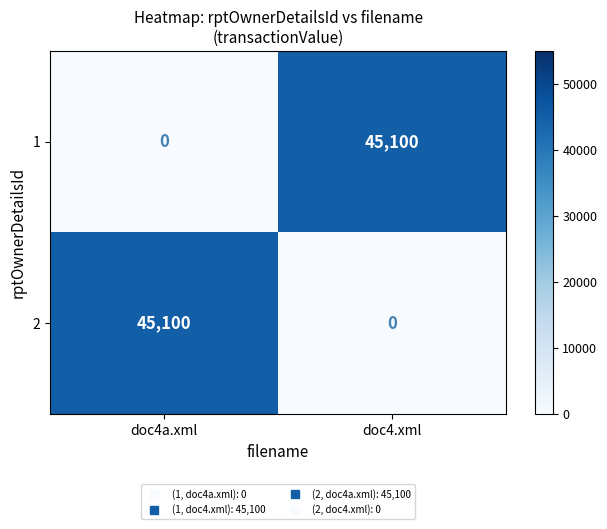

How many series are shown in this chart?

2